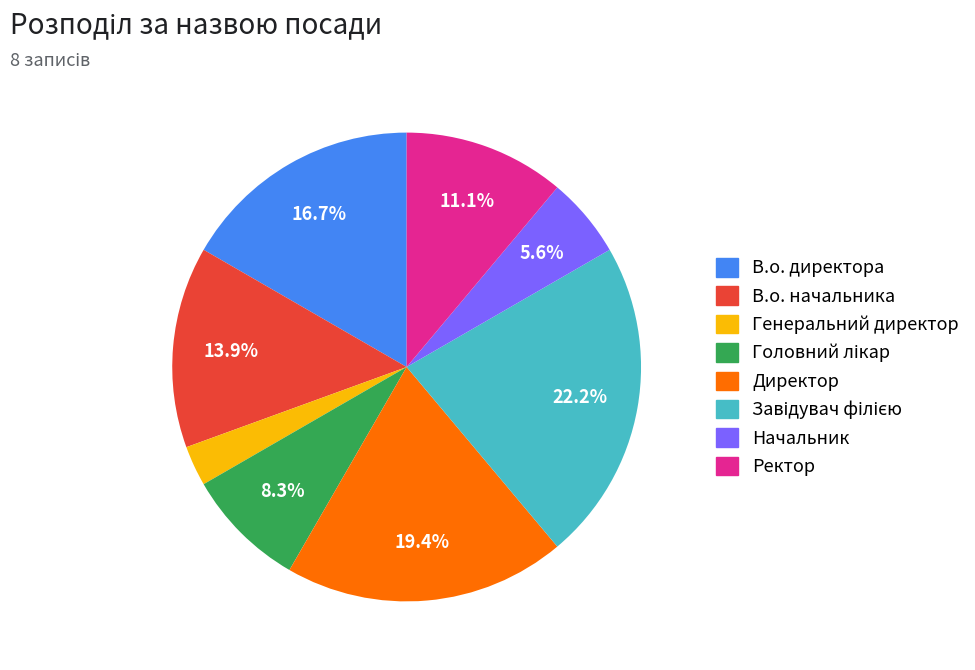

What percentage is the Генеральний директор slice, to the nearest percent?

3%